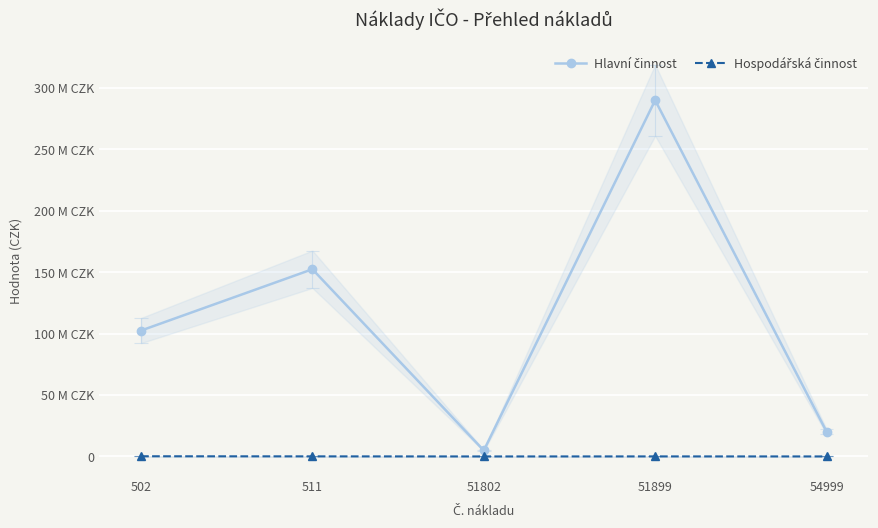

Reading left to right, transcribe all the data shown in this chart.

Hlavní činnost: 502=102502773.4	511=152434136.6	51802=4848612.0	51899=290048994.9	54999=20252481.9
Hospodářská činnost: 502=145336.1	511=68618.0	51802=0.0	51899=34684.1	54999=8945.7